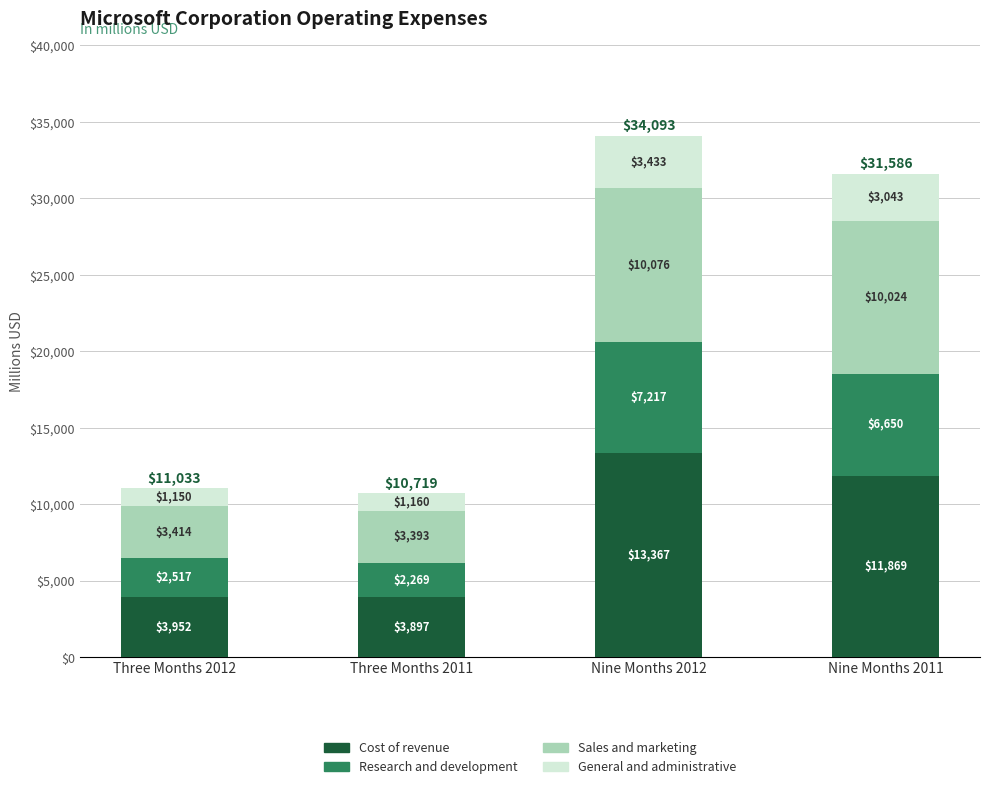

Count the number of categories in the chart.

4